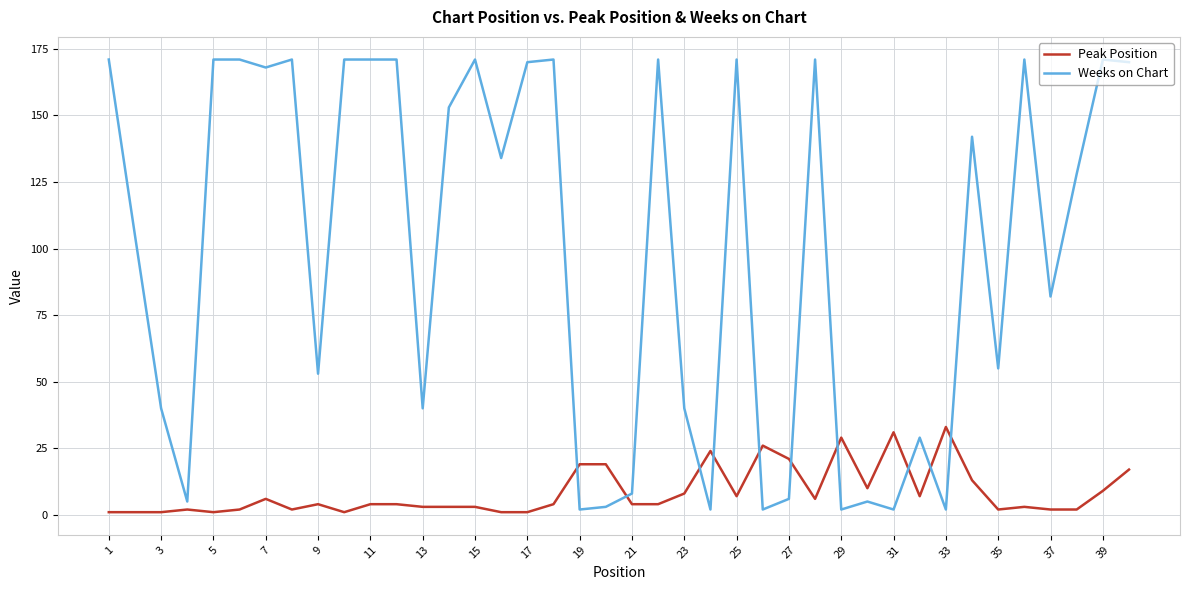

What is the difference between the maximum and minimum values in the Peak Position series?

32